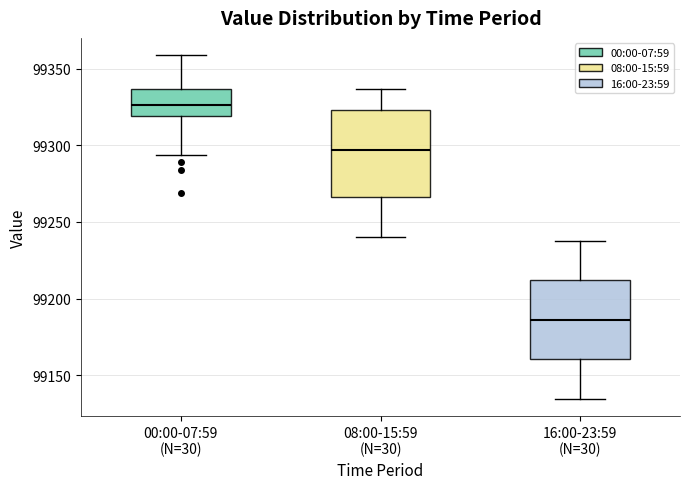

Reading left to right, transcribe this box plot: for each box, give where its median line is, the range the box spans, and where its two whiskers end, as read against the y-axis. The values are not printed on the chart, so give them approximately, as read against the axis.

00:00-07:59 (N=30): median 99325, box 99320 to 99335, whiskers 99295 to 99360
08:00-15:59 (N=30): median 99295, box 99265 to 99325, whiskers 99240 to 99335
16:00-23:59 (N=30): median 99185, box 99160 to 99210, whiskers 99135 to 99240